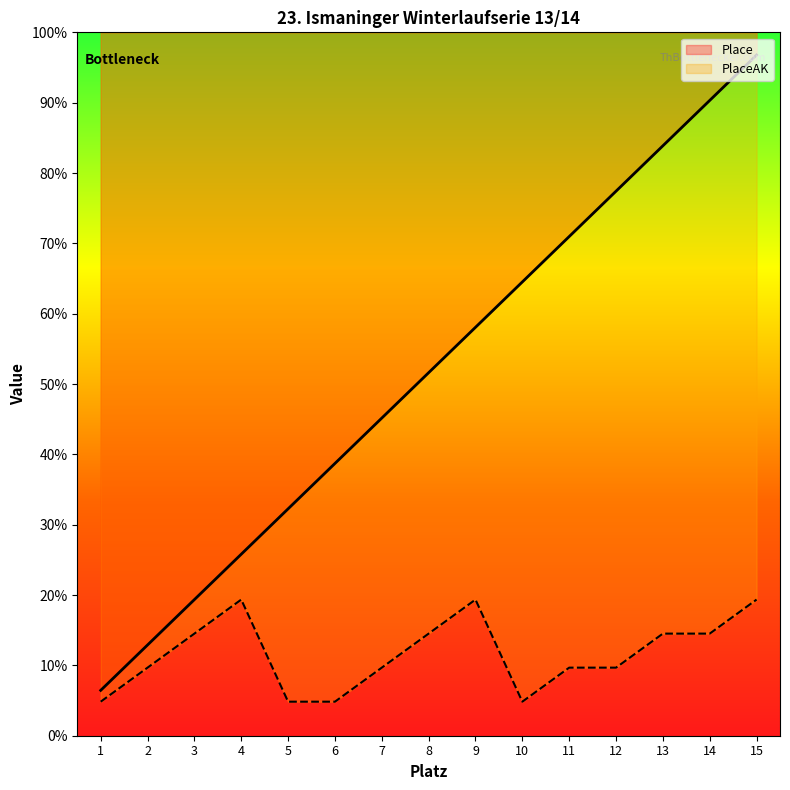

At which label is Place closest to 1600?

8